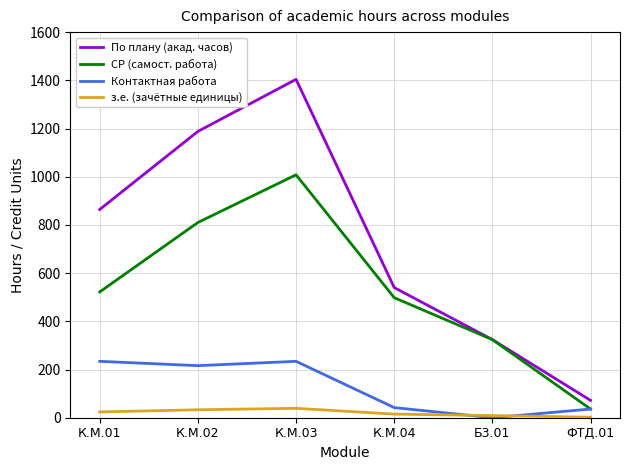

What is the difference between the СР (самост. работа) values at Б3.01 and К.М.02?

486